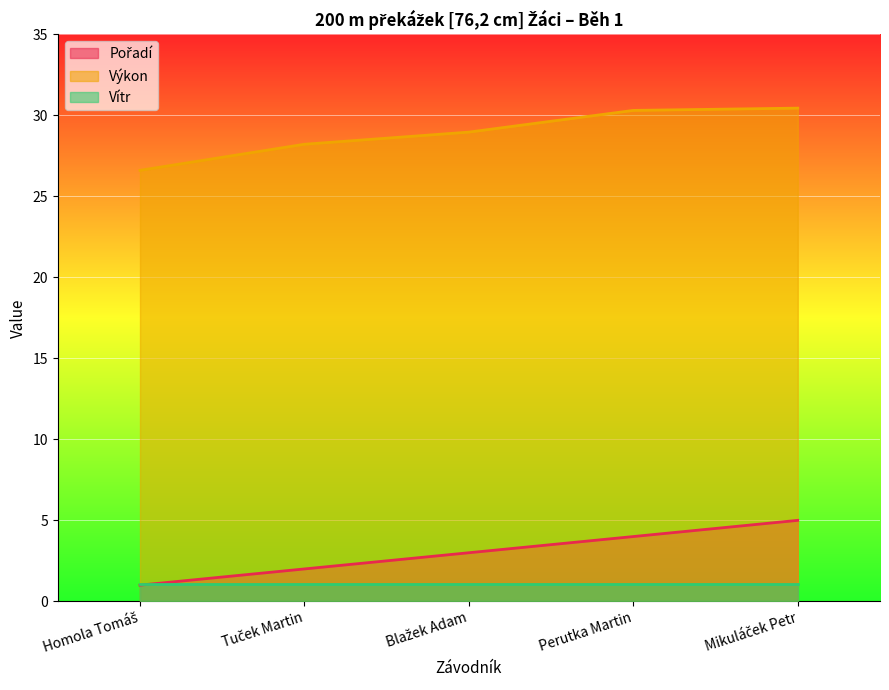

How many distinct data groups are displayed?

3